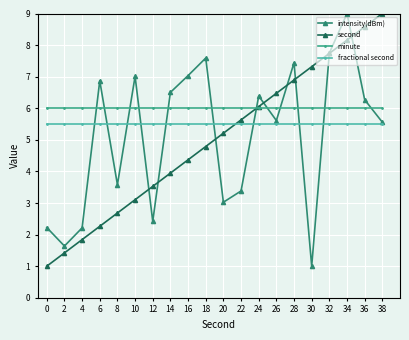

What is the value of the second point at the 17th from the left?

7.7